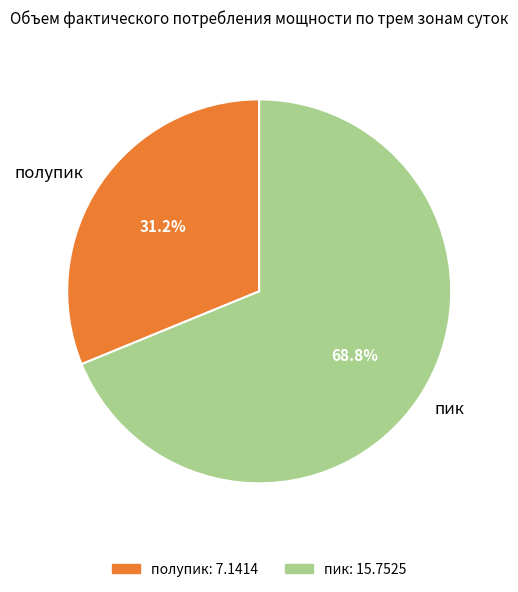

Is it true that полупик is 44% of the pie?

False